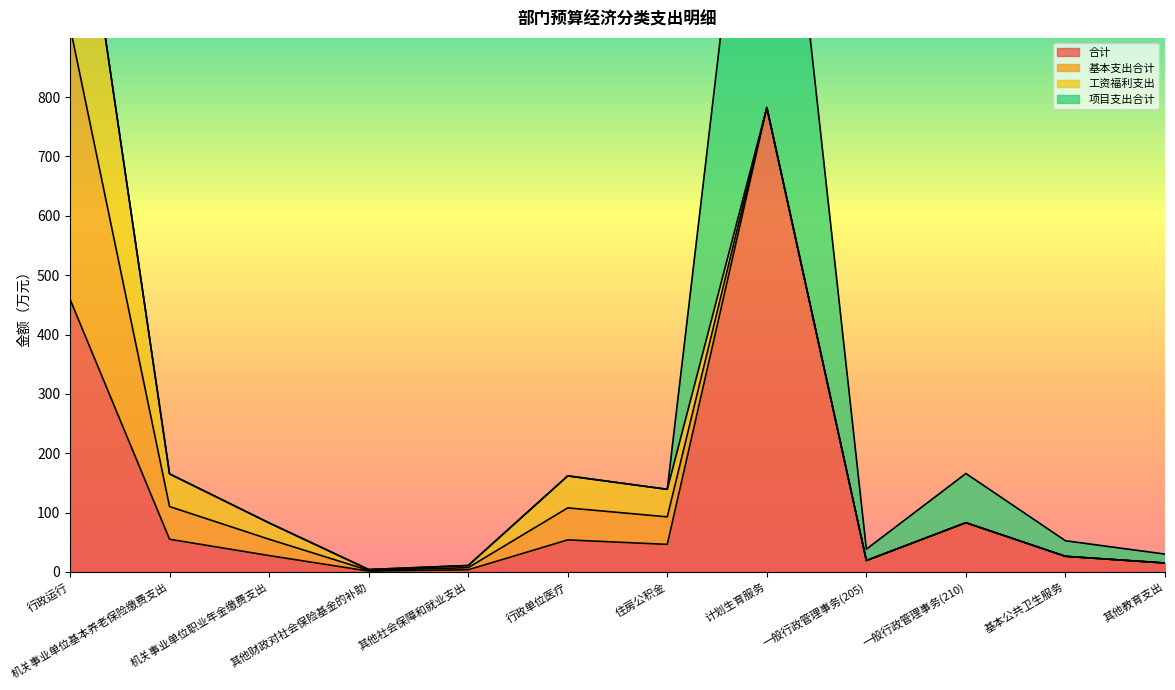

What is the minimum value for 合计?

1.3